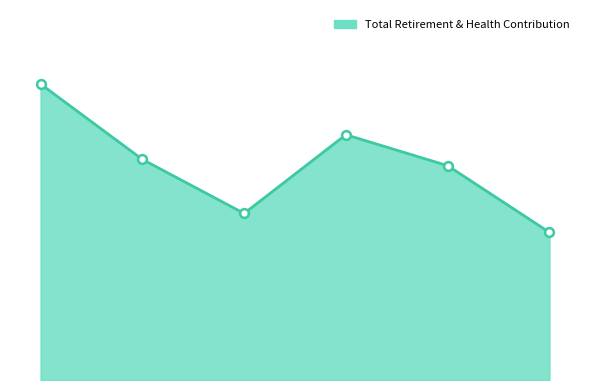

Does the chart have visible grid lines?

No